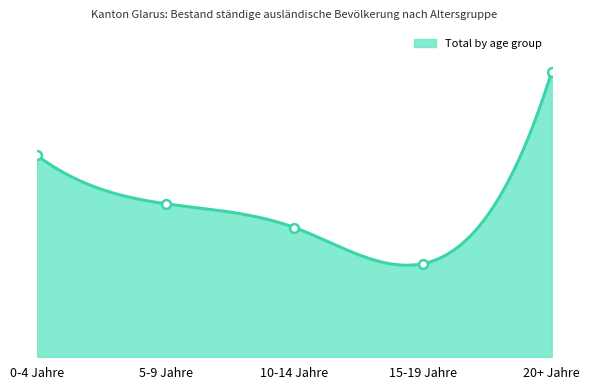

What is the ratio of the value at 0-4 Jahre to the value at 20+ Jahre?

0.7